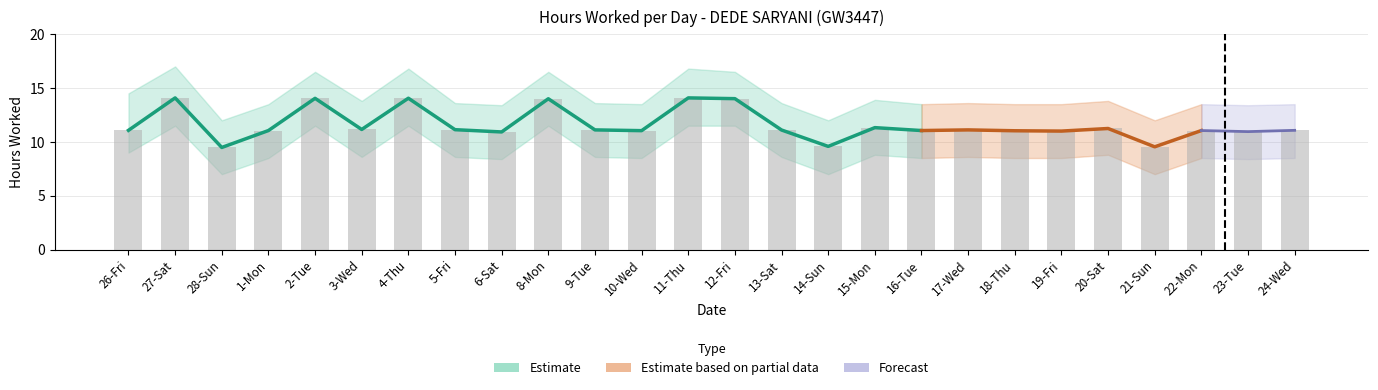

Read the Lower Bound value at 26-Fri.

9.0